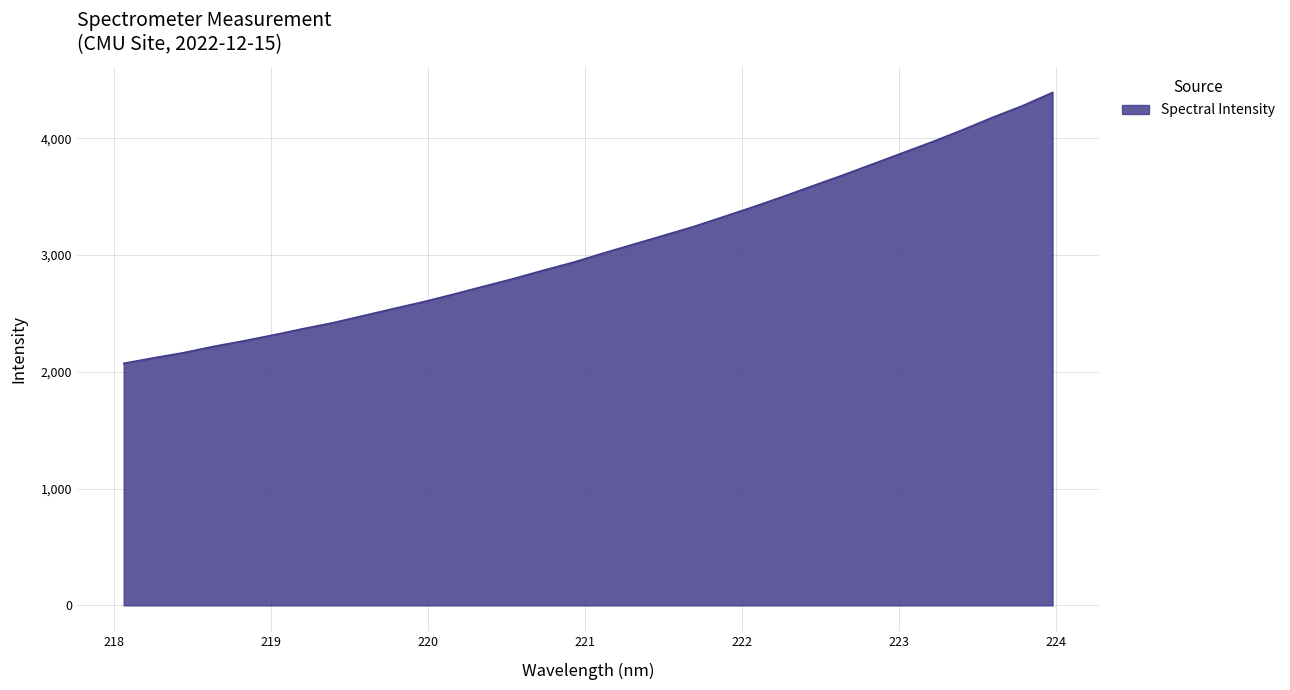

What is the minimum value shown in the chart?

2073.1